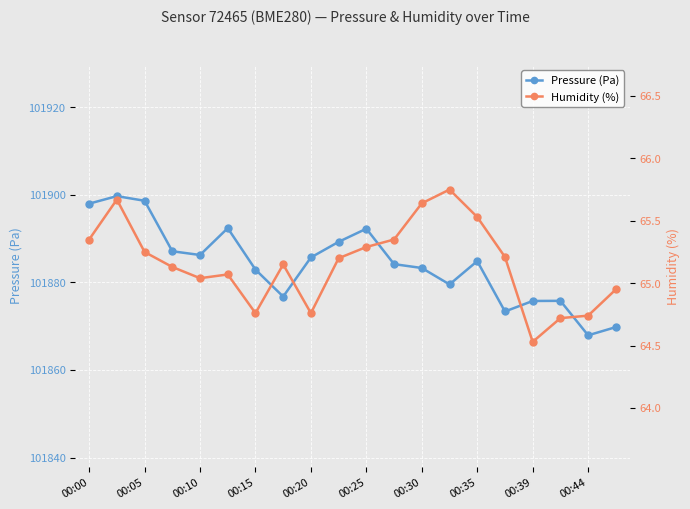

How many interior local valleys does the Pressure (Pa) series have?

5